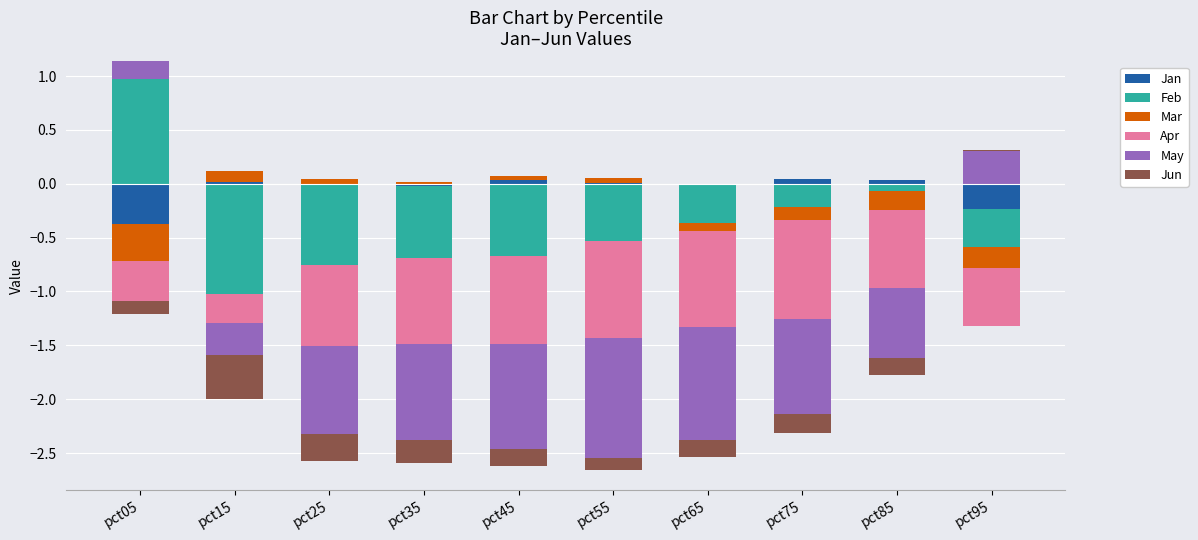

What are all the series names shown in the legend?

Jan, Feb, Mar, Apr, May, Jun